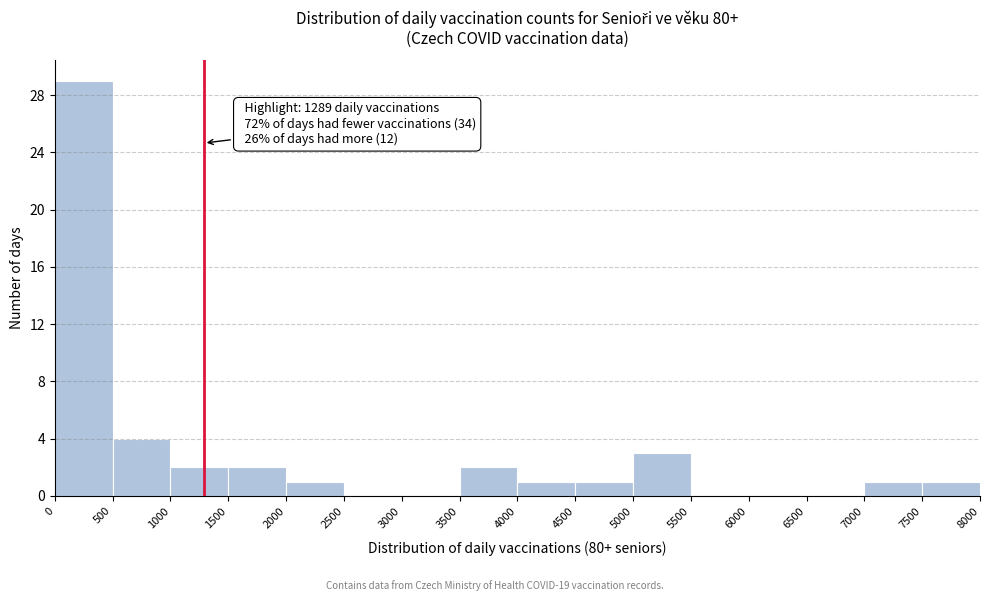

Which range on the x-axis has the tallest bar?

0 to 500